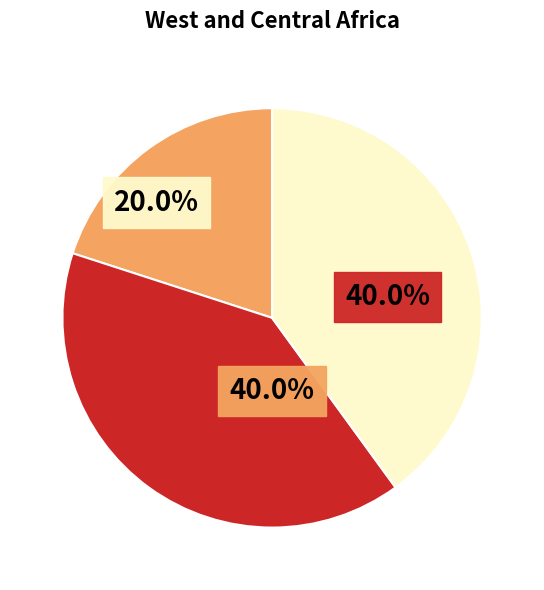

What is the total percentage of VJZS35 and 13SB70?

40.0%